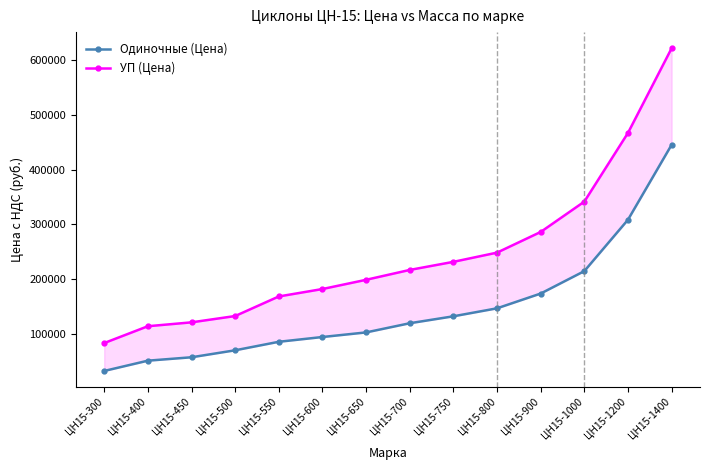

Where is УП (Цена) nearest to the value 352712?

ЦН15-1000